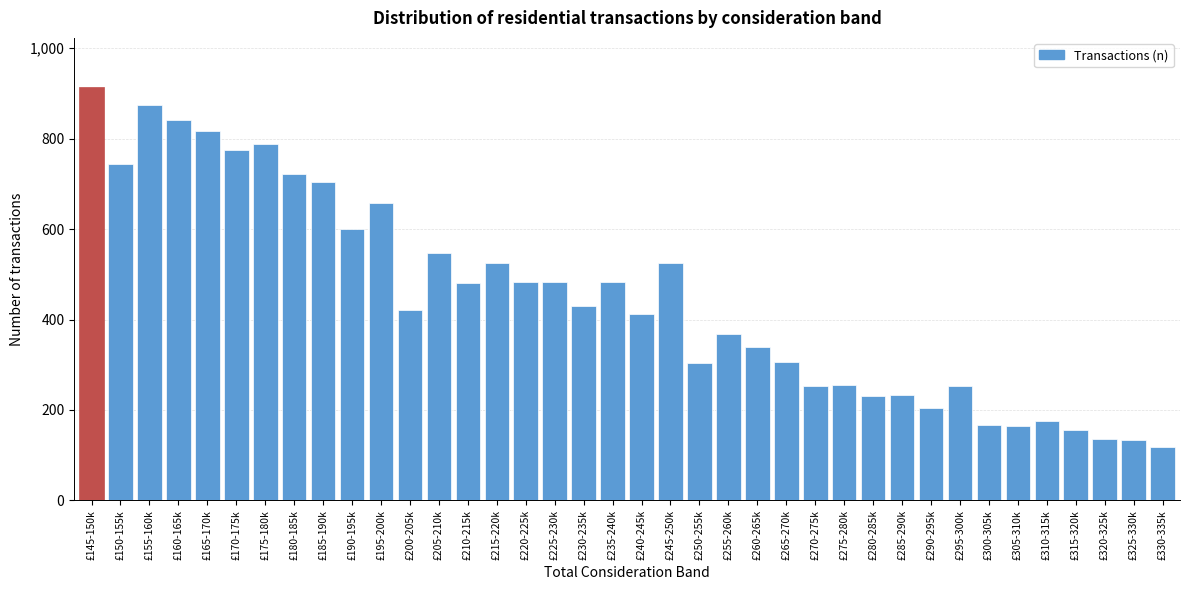

What is the greatest value displayed?

913